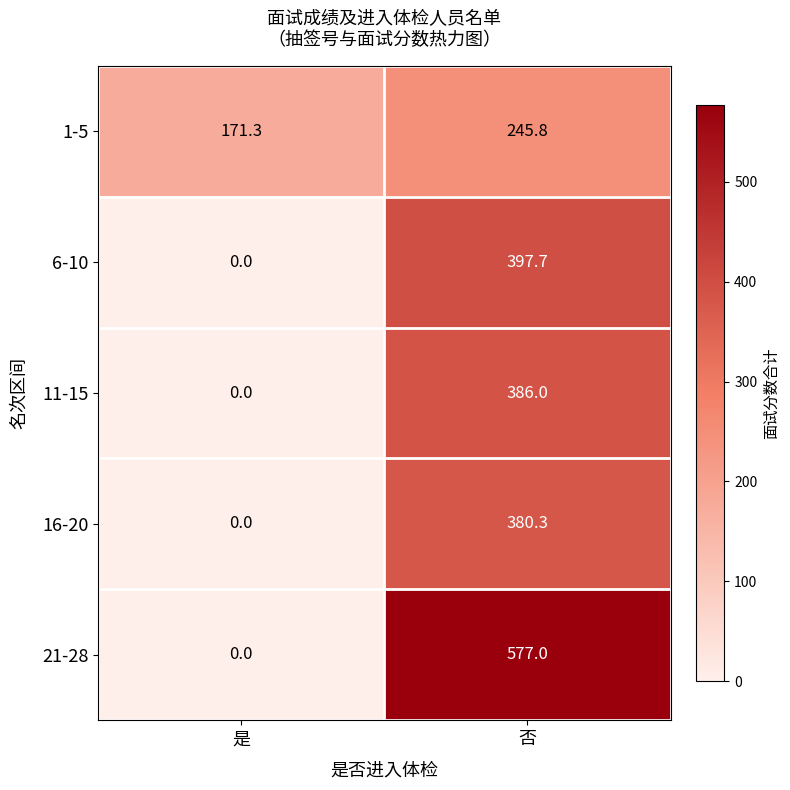

Which label corresponds to the smallest value in the chart?

是